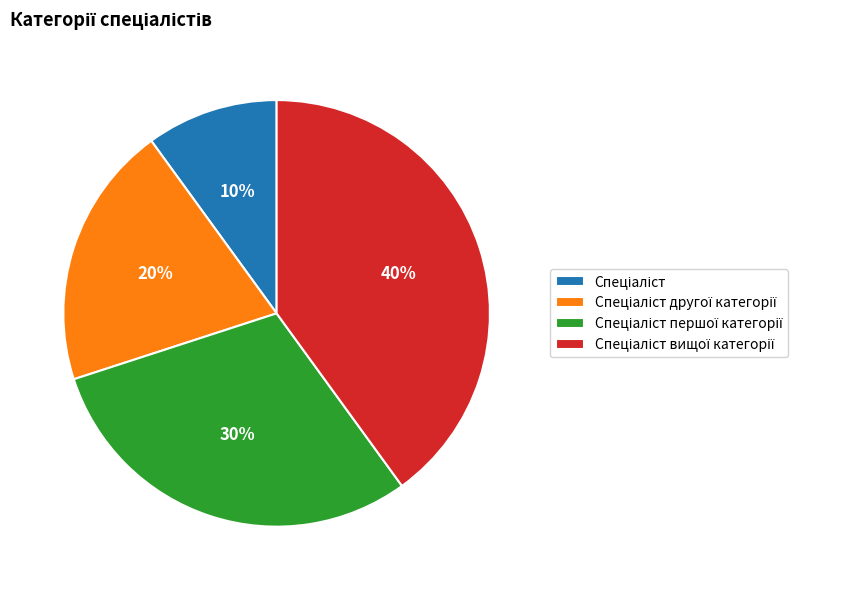

Is there any slice that represents more than half of the pie?

No